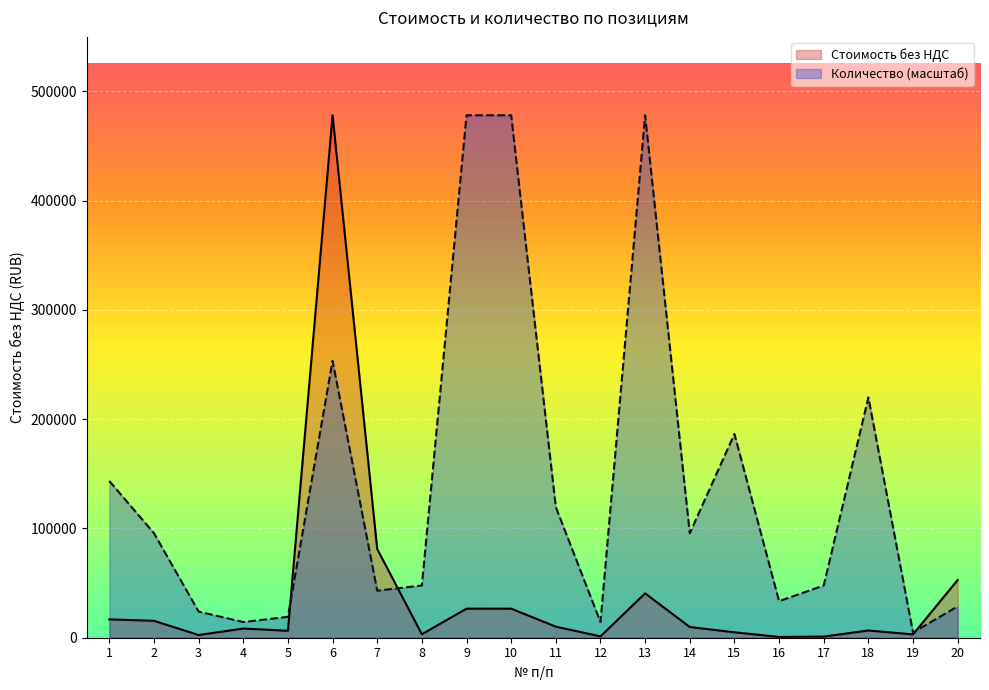

What is the difference between the Количество values at 8 and 5?

28683.7